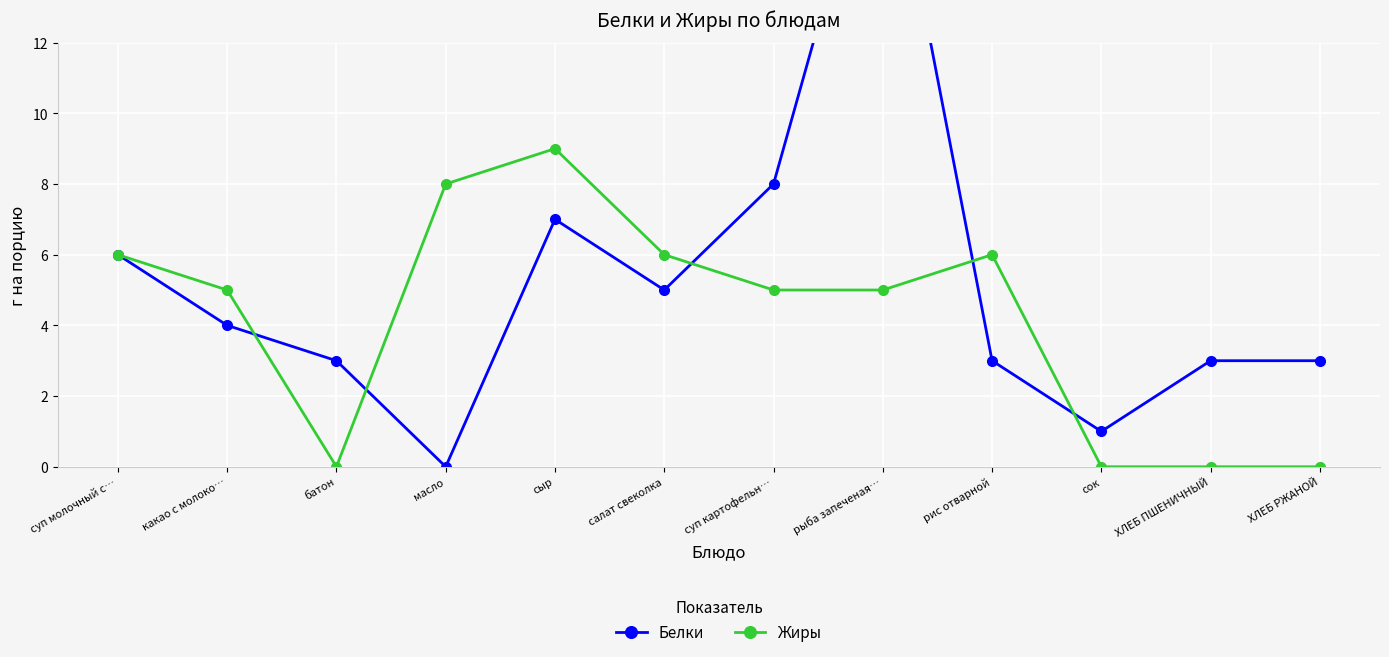

List the series in order of their peak value, lowest first.

Жиры, Белки